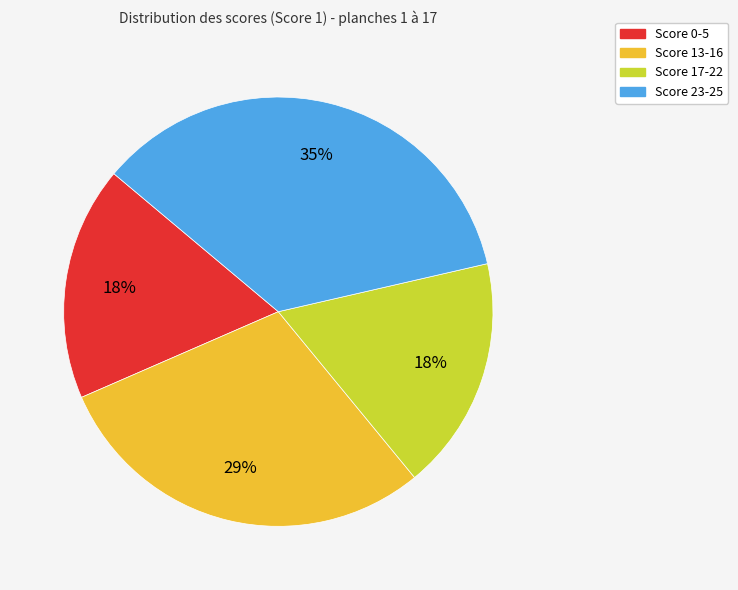

Does any single category account for the majority?

No